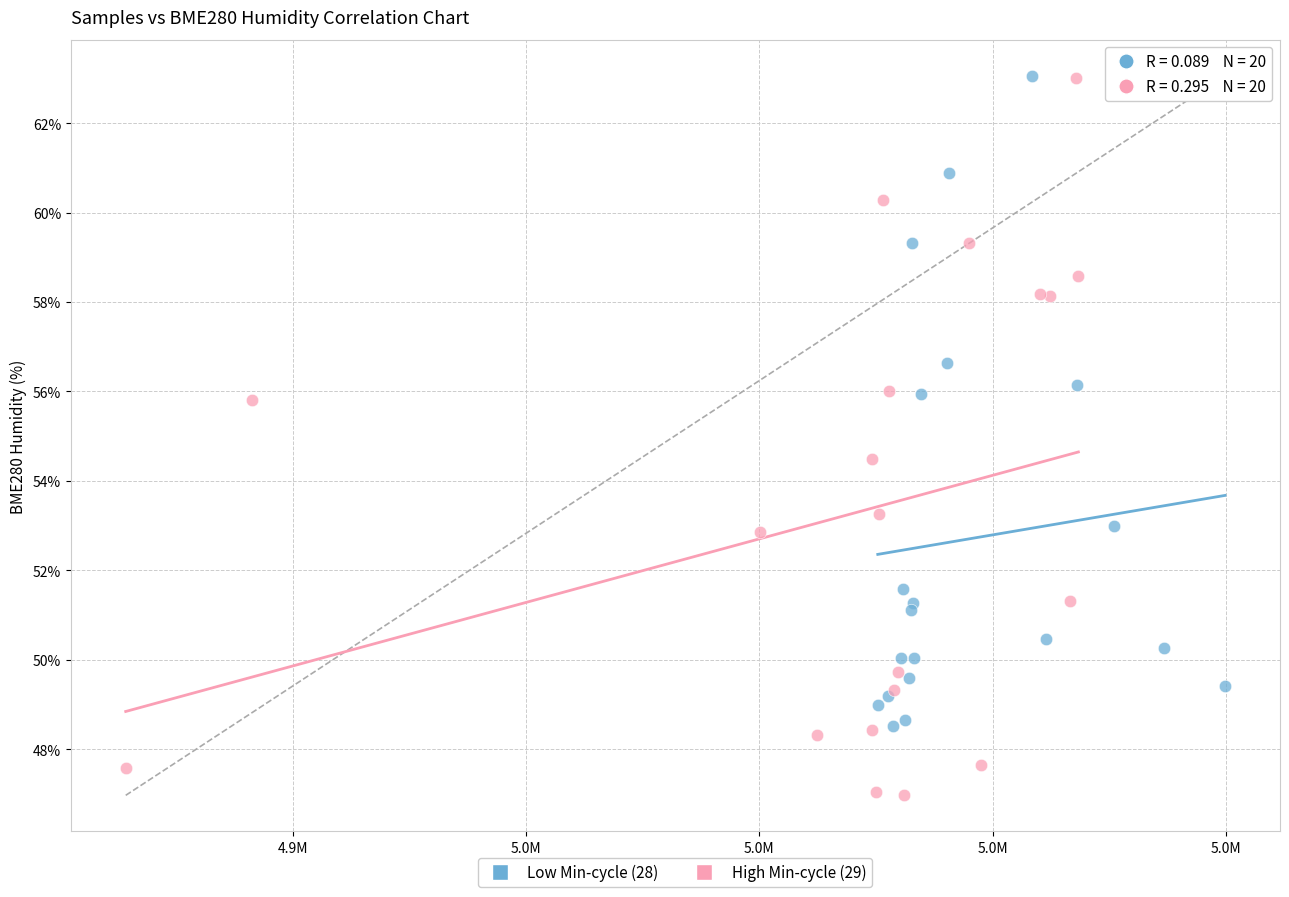

Which series has the largest Y range (max minus min)?

High Min-cycle (29)